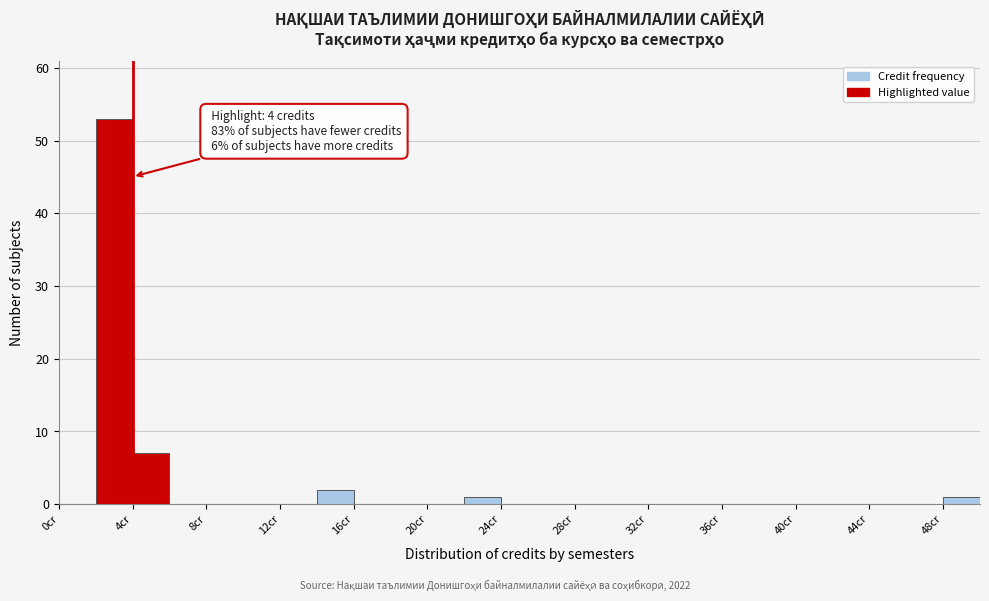

Which range on the x-axis has the tallest bar?

2 to 4